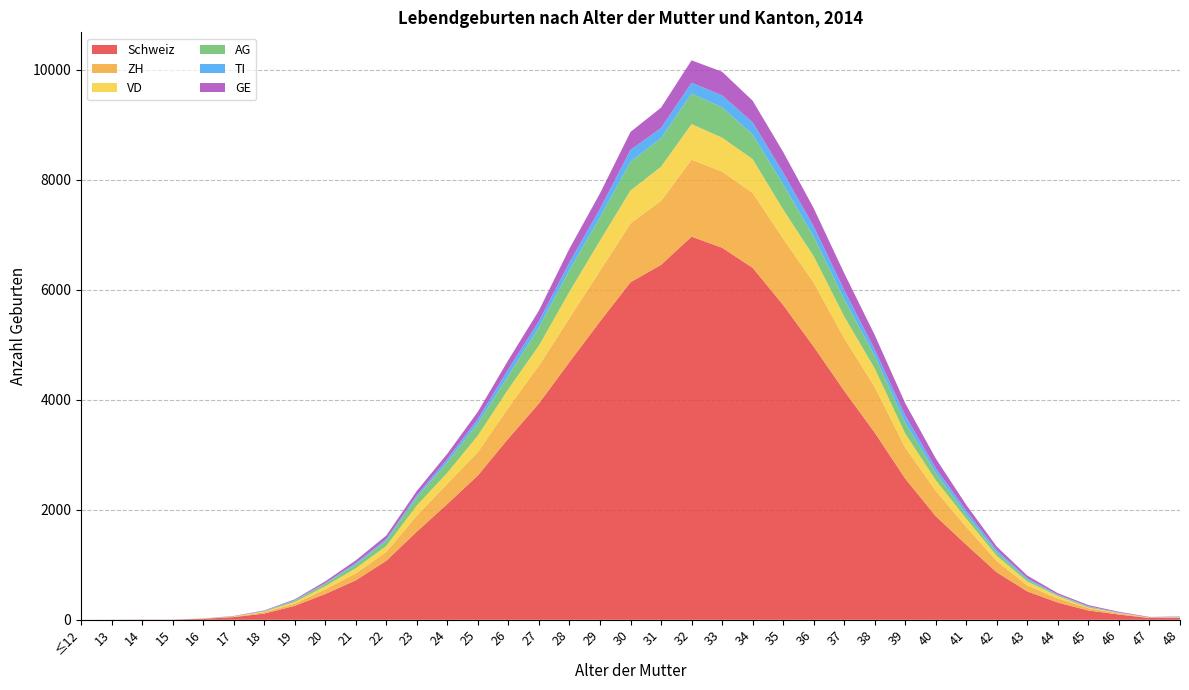

Reading left to right, transcribe all the data shown in this chart.

Schweiz: 0	1	3	2	18	49	113	254	469	718	1073	1604	2107	2625	3298	3935	4688	5425	6140	6455	6968	6767	6402	5726	4968	4164	3404	2567	1884	1365	862	516	313	169	96	32	36
ZH: 0	0	0	0	2	6	26	40	85	127	161	291	369	426	562	687	800	922	1070	1165	1400	1385	1364	1207	1166	958	831	565	462	323	206	109	74	43	18	6	7
VD: 0	1	0	0	2	6	10	29	55	92	108	184	198	300	336	365	478	549	597	619	647	616	613	529	478	395	333	252	192	150	93	71	43	10	9	4	5
AG: 0	0	0	0	1	2	8	25	45	67	94	149	191	223	243	330	394	423	525	518	556	552	446	460	356	312	231	196	132	73	59	34	15	18	3	1	3
TI: 0	0	0	0	1	2	5	10	13	28	32	38	59	78	119	115	140	156	214	187	196	217	223	211	186	168	116	136	86	73	44	24	12	7	5	1	3
GE: 0	0	1	1	1	5	8	14	32	48	64	78	97	132	168	193	251	280	327	370	408	430	393	376	332	307	265	222	177	104	66	49	26	20	14	8	6